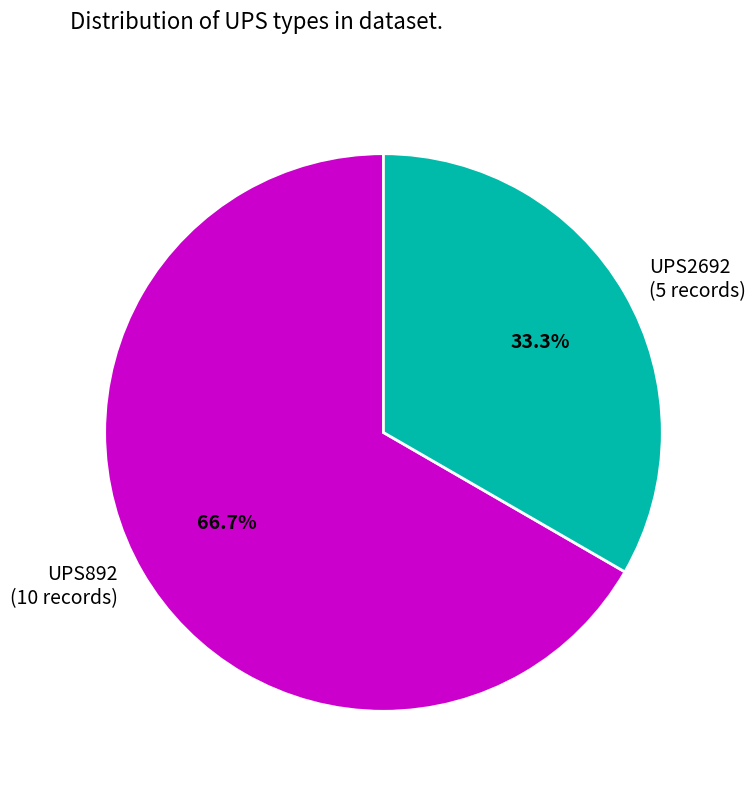

Does UPS2692 represent more than half of the total?

No